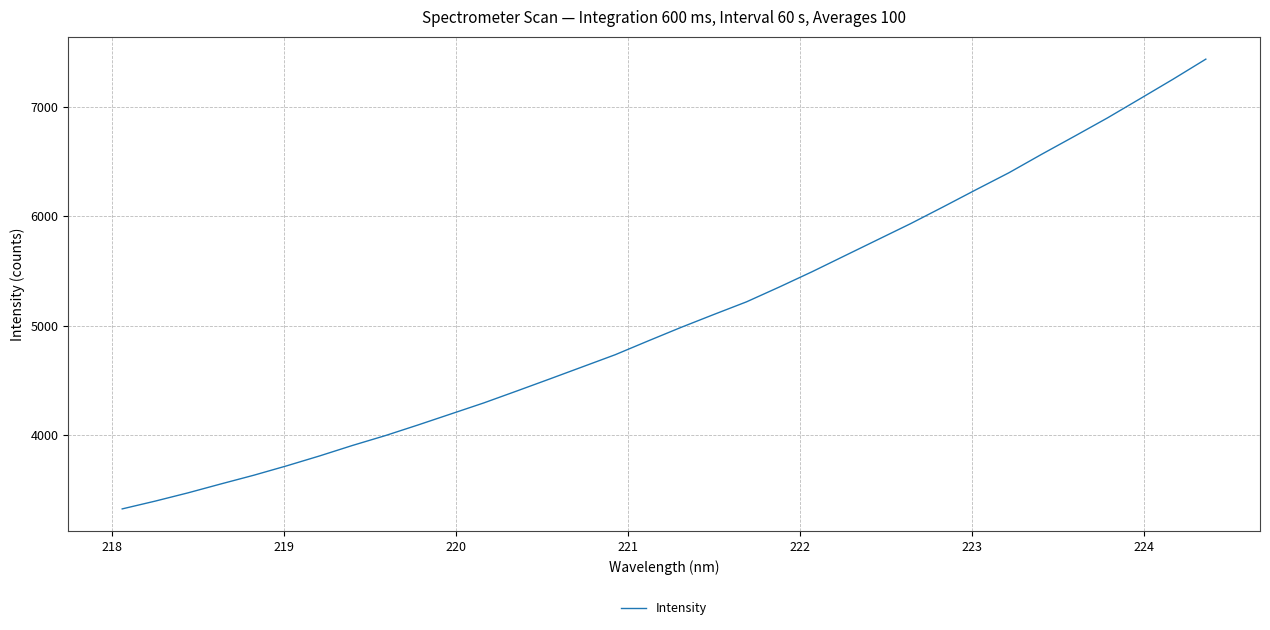

What is the greatest value displayed?

7432.6